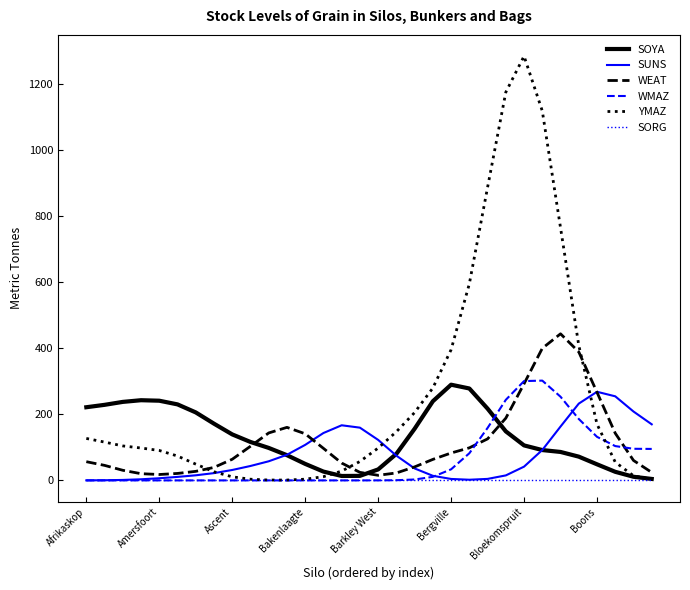

What is the maximum value shown in the chart?

1283.9